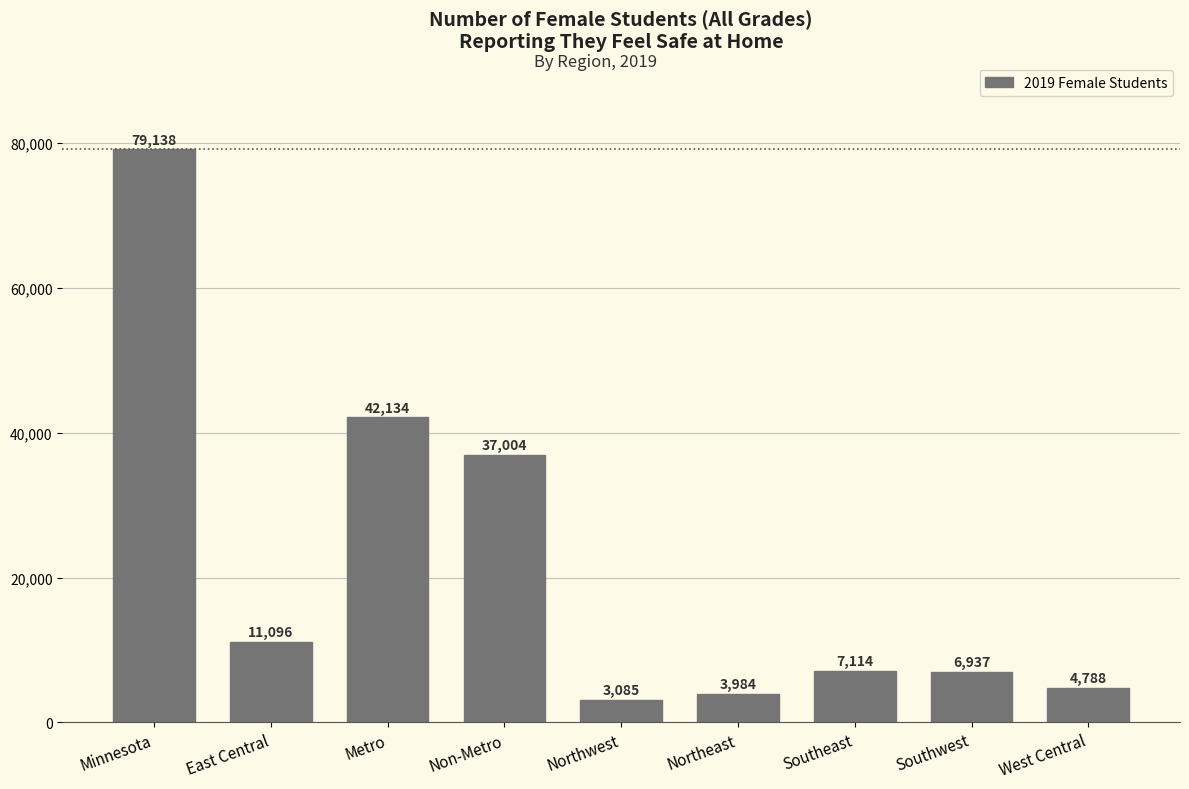

How many values are below 7114?

4